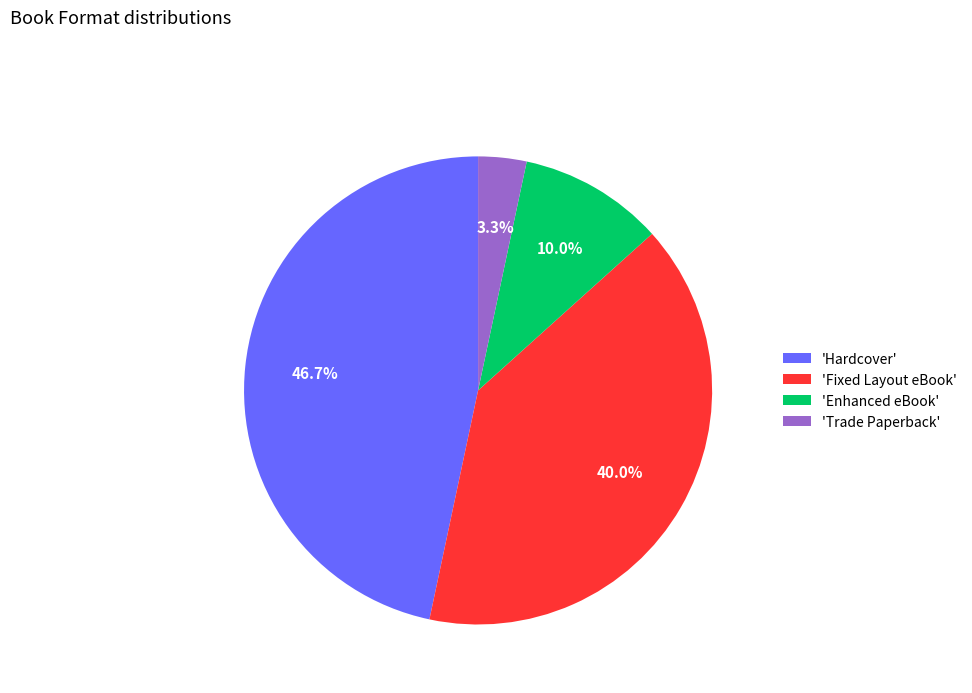

What is the total percentage of 'Fixed Layout eBook' and 'Trade Paperback'?

43.3%